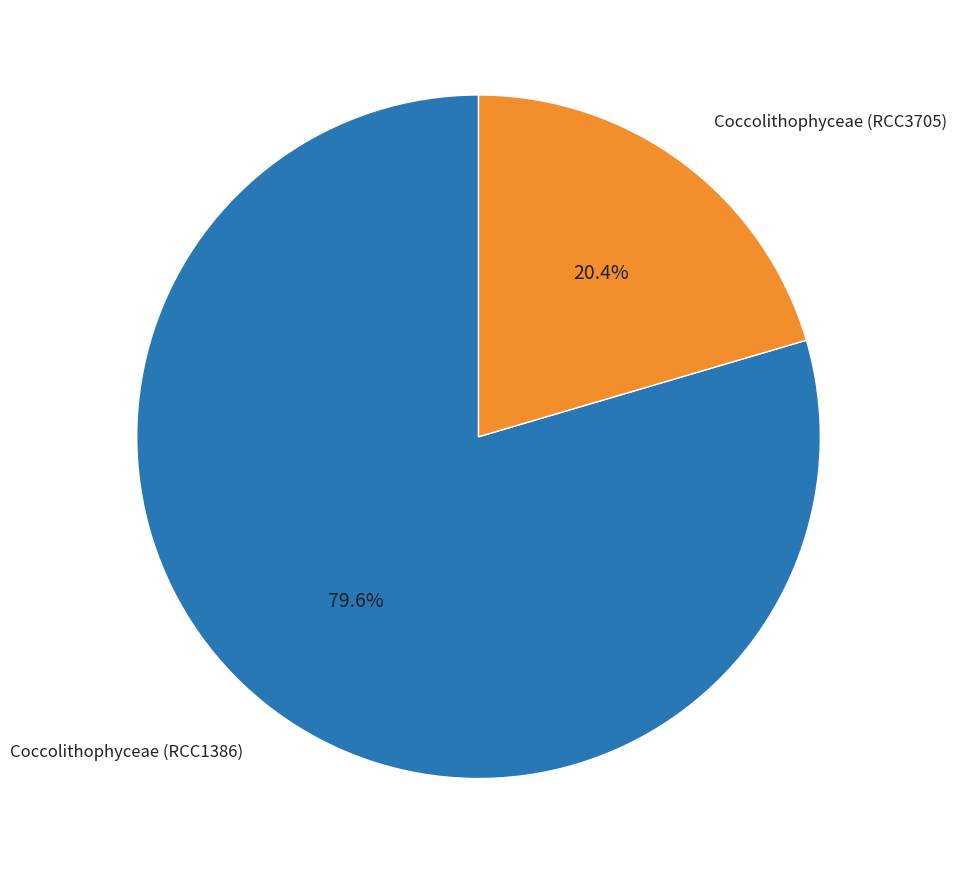

Approximately how many times larger is the value at Coccolithophyceae (RCC3705) compared to Coccolithophyceae (RCC1386)?

0.3